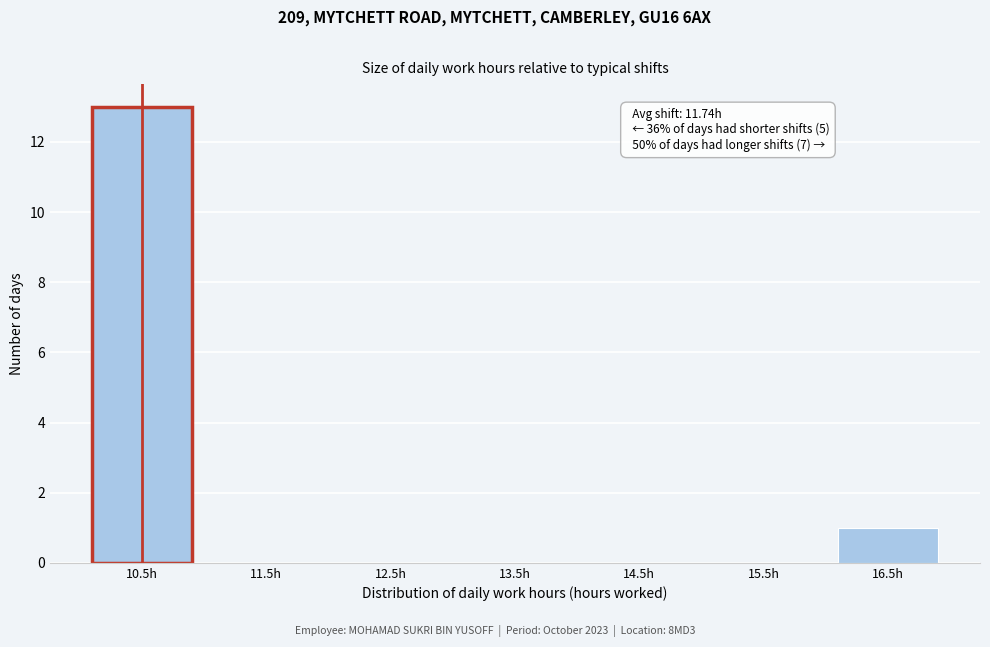

Reading right to left, list all the values displayed in this chart.

16.5h=1	15.5h=0	14.5h=0	13.5h=0	12.5h=0	11.5h=0	10.5h=13